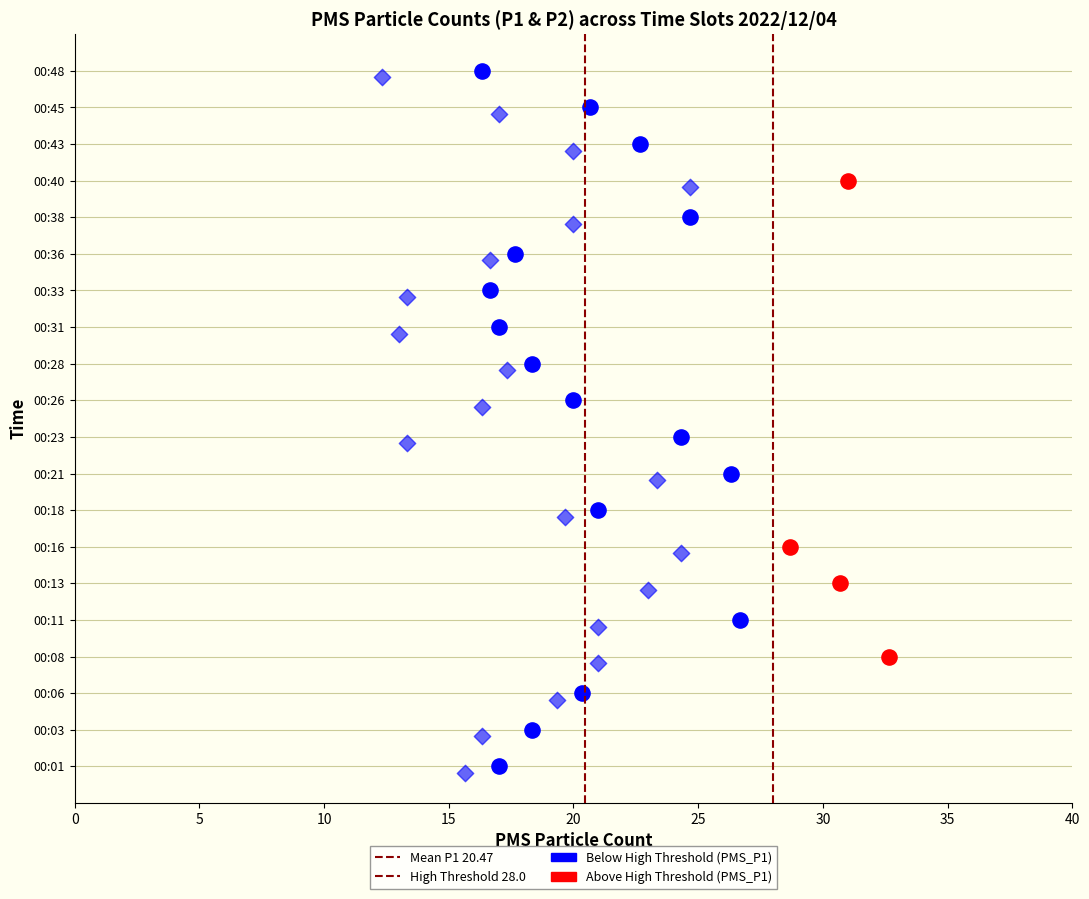

Which series reaches the maximum Y coordinate?

Mean P1 20.47